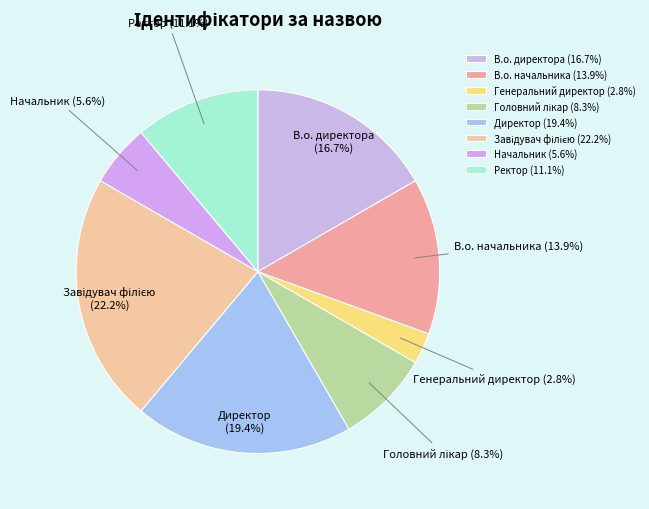

True or false: Ректор accounts for 1% of the total.

False